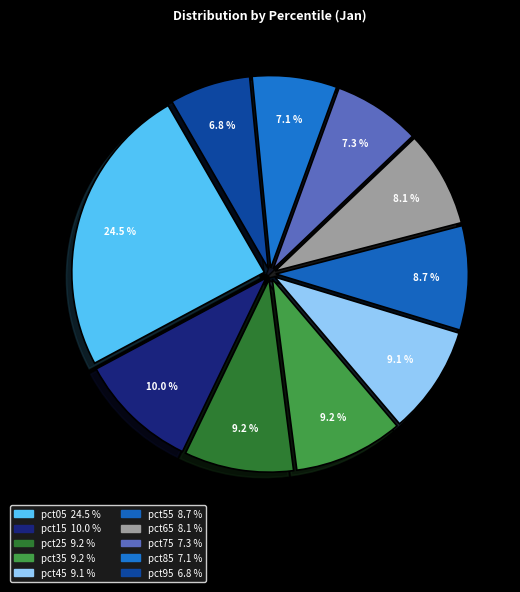

To the nearest percent, what is the difference between the largest and smallest slice percentages?

18%